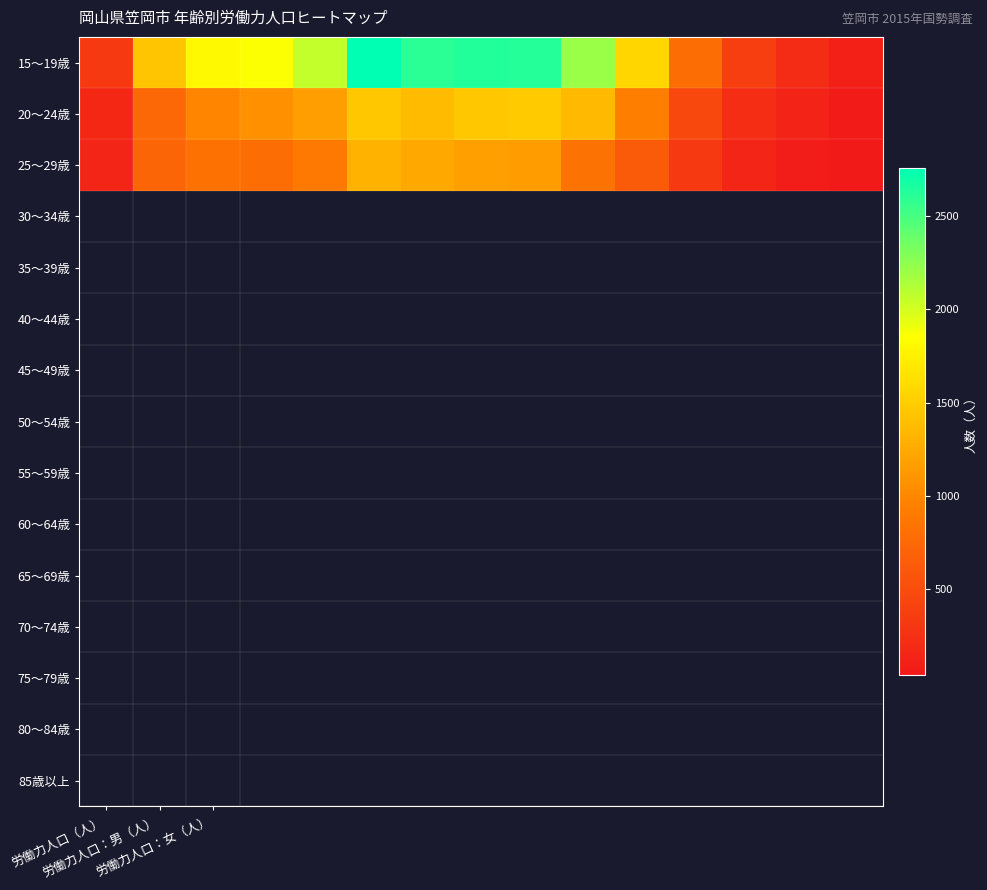

Which series has the largest total across all categories?

15～19歳